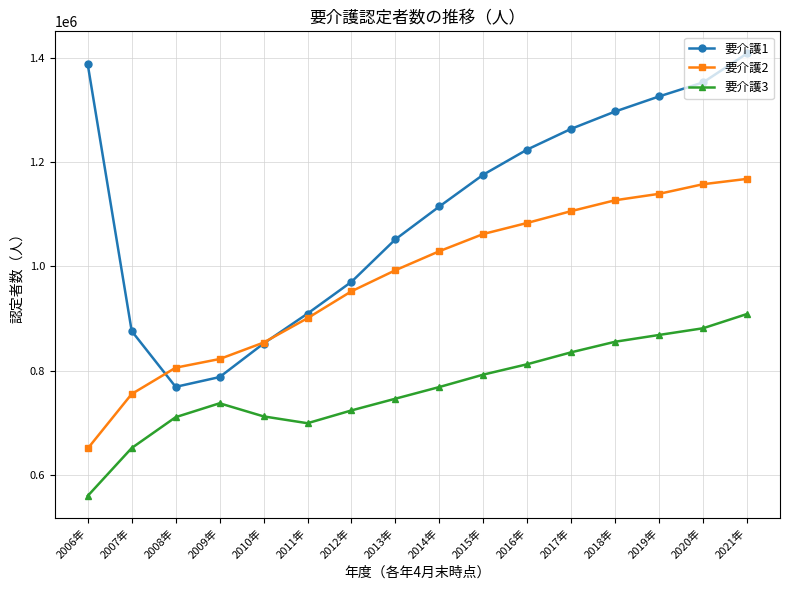

True or false: 要介護2 and 要介護1 cross at least once.

True